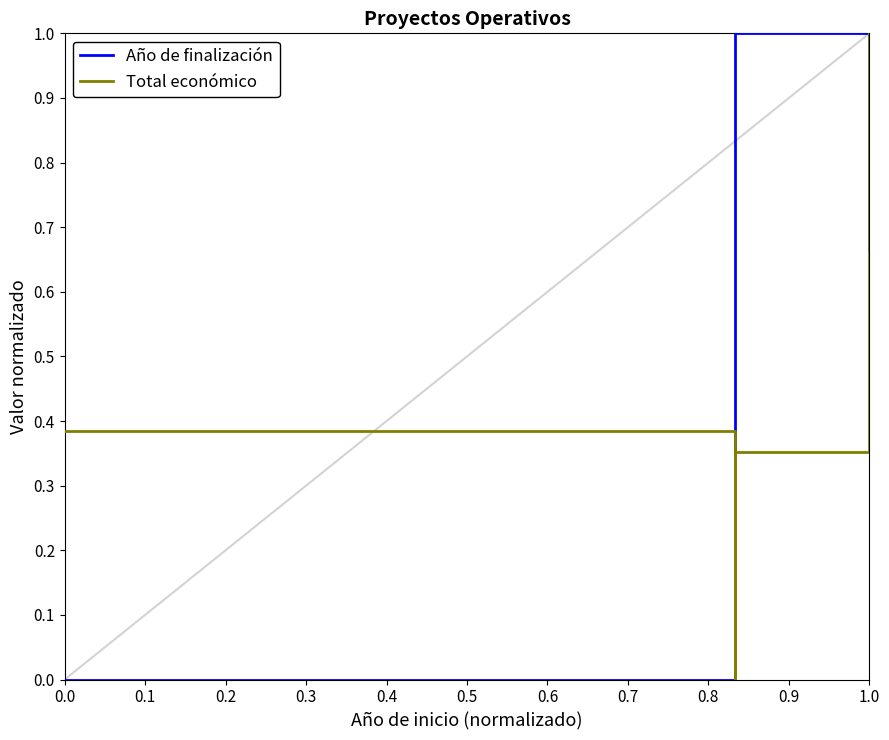

How many interior local valleys does the Total económico series have?

1